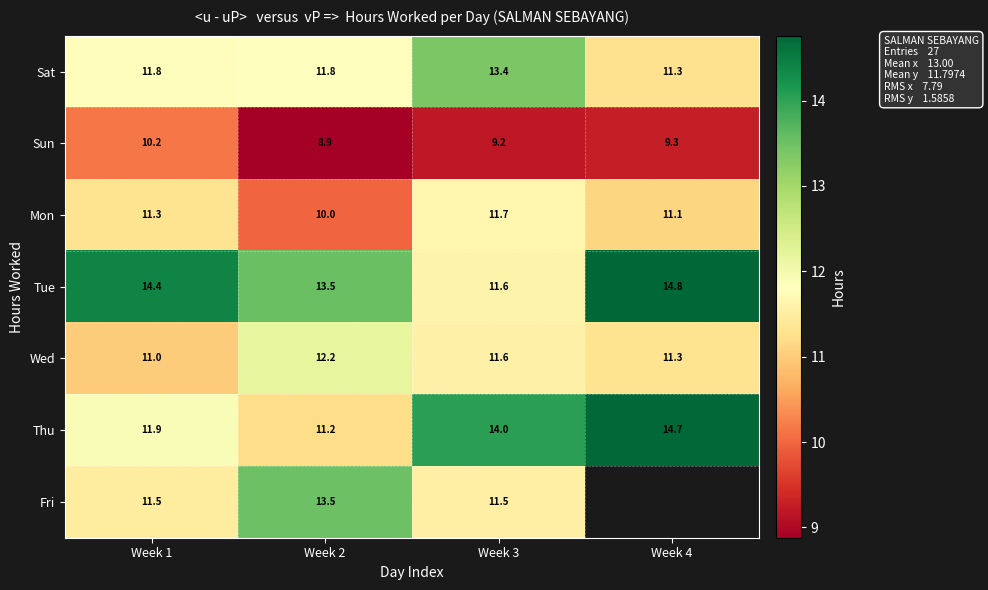

Which label corresponds to the smallest value in the chart?

Week 2